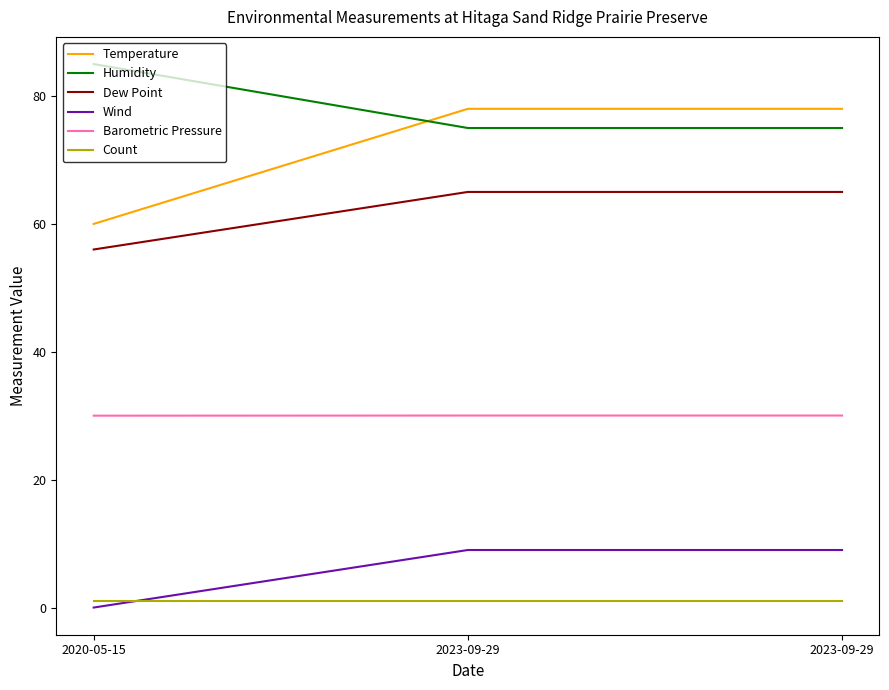

What is the label of the 3rd point from the right?

2020-05-15